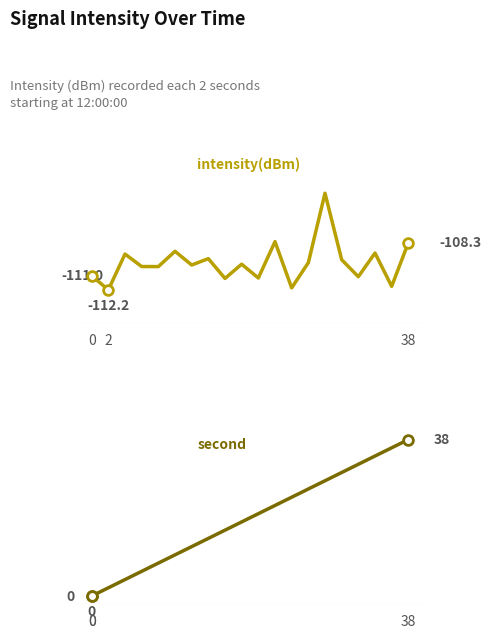

Does the chart have visible grid lines?

No